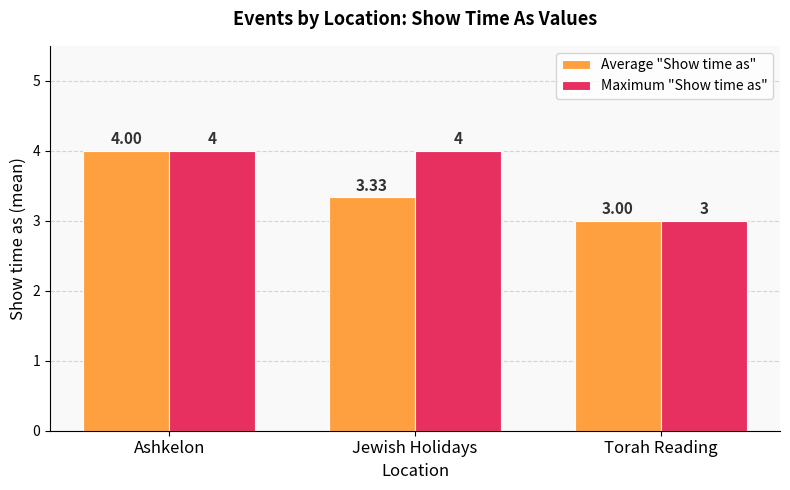

Which series changed the most between Ashkelon and Jewish Holidays?

Average "Show time as"